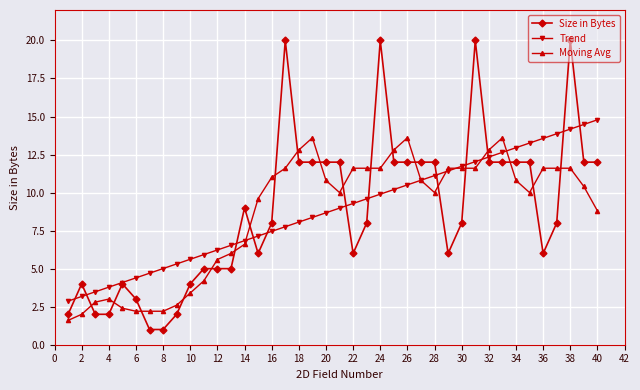

Which series has the largest range (max minus min)?

Size in Bytes